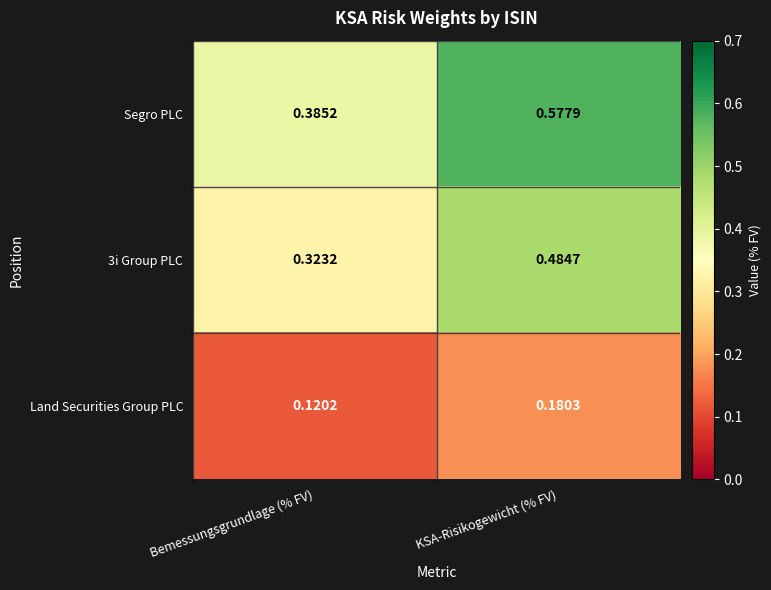

At Bemessungsgrundlage (% FV), list the series in order from smallest to largest.

Land Securities Group PLC, 3i Group PLC, Segro PLC